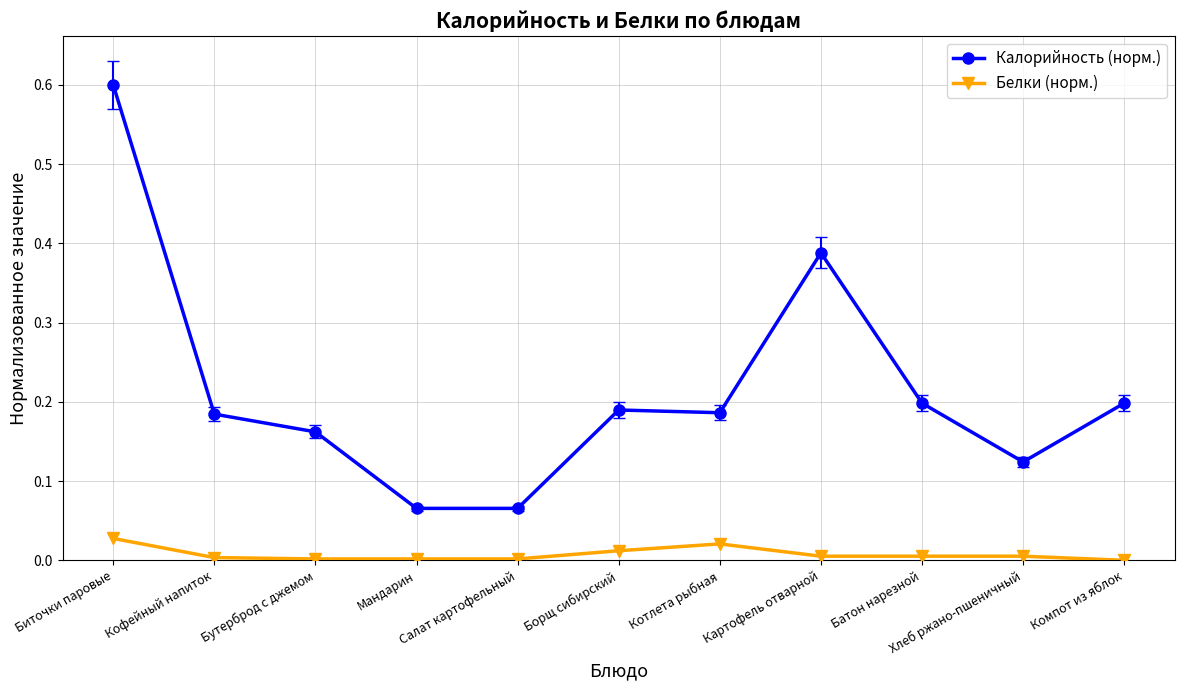

The value of Белки (норм.) at Хлеб ржано-пшеничный is 0.0. True or false?

True